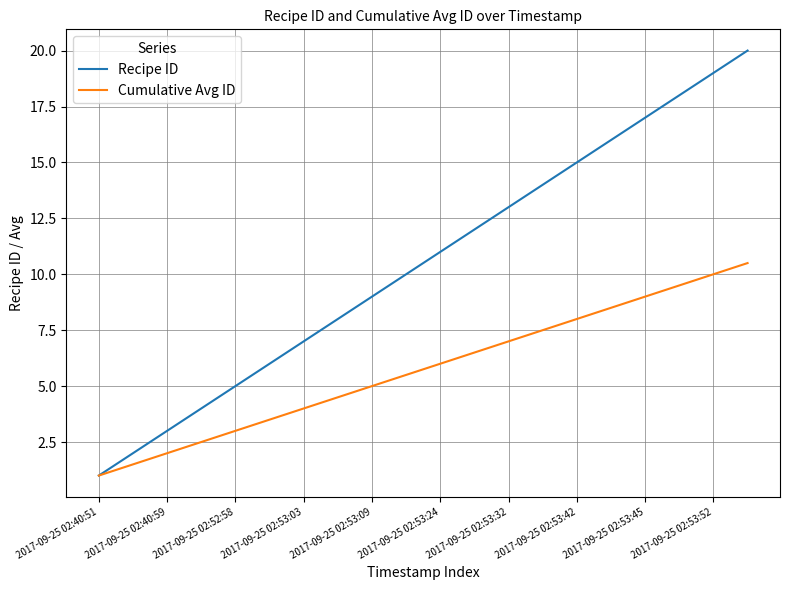

What is the smallest value displayed?

1.0